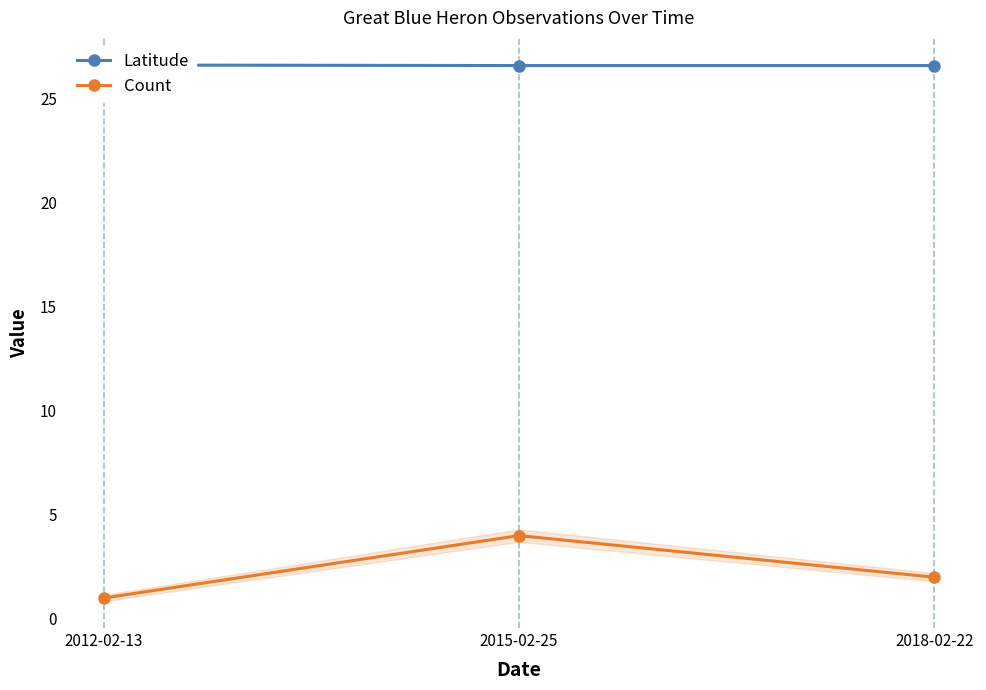

Reading left to right, transcribe all the data shown in this chart.

Latitude: 26.6	26.6	26.6
Count: 1.0	4.0	2.0